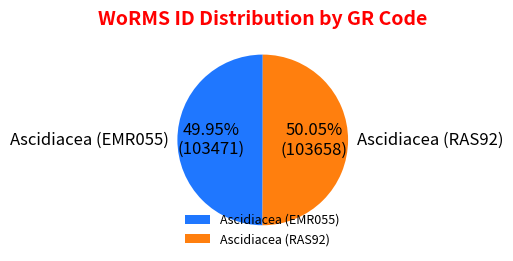

True or false: Ascidiacea (EMR055) accounts for 50% of the total.

True